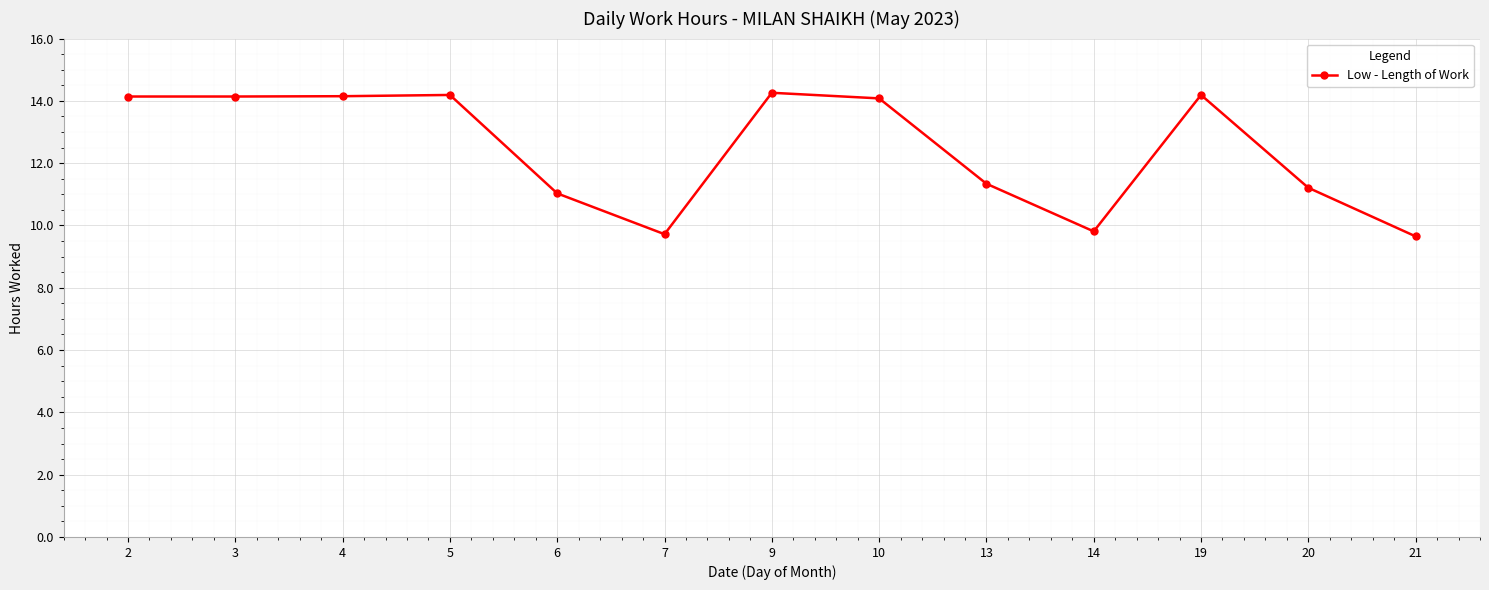

What is the ratio of the value at 10 to the value at 5?

1.0